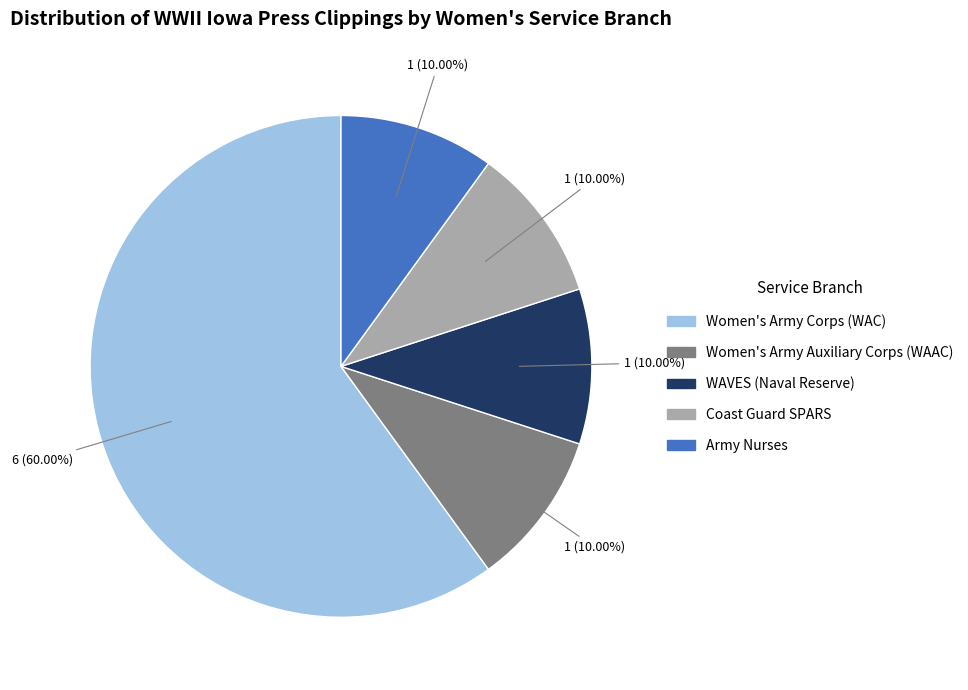

Count the number of slices in the pie.

5